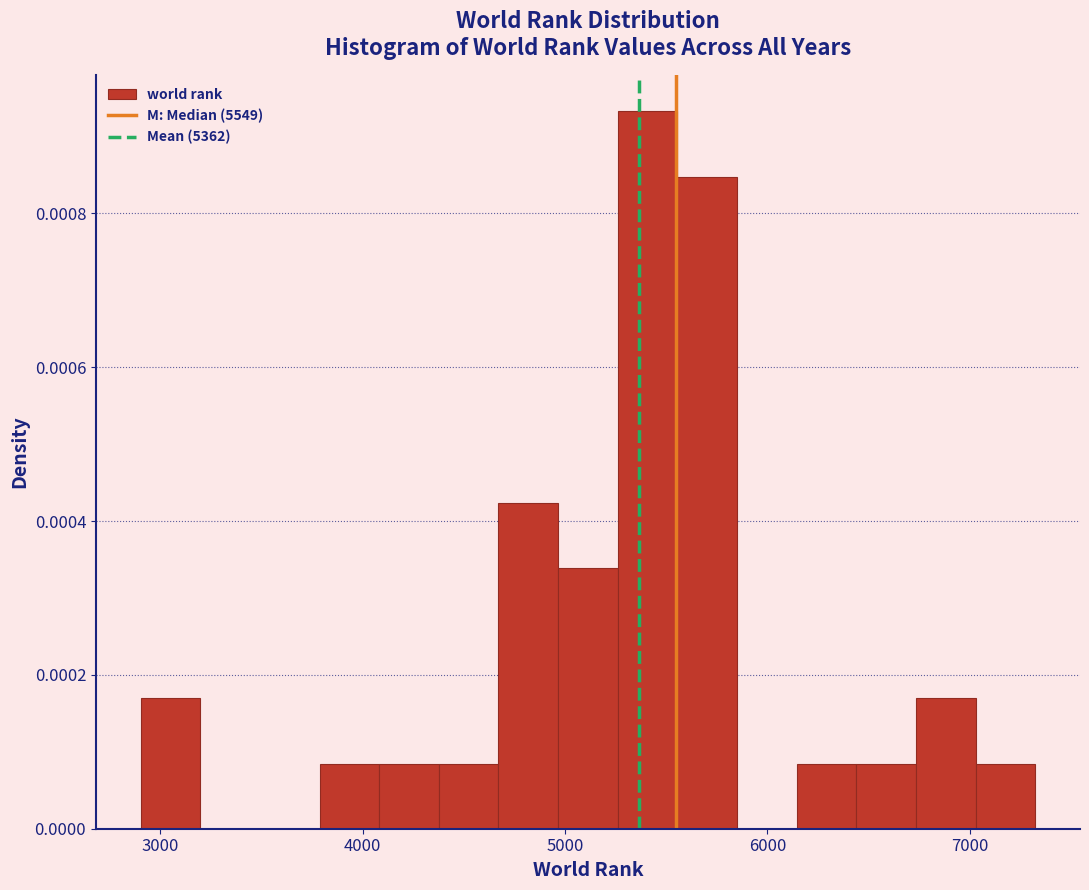

Around what value on the x-axis is the tallest bar? Give the approximate position of its centre, as read against the axis.

5400